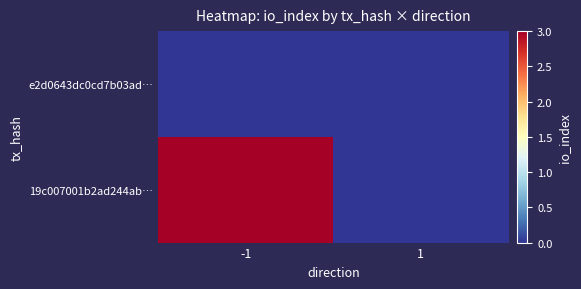

List the series in order of their overall mean, lowest first.

e2d0643dc0cd7b03ad…, 19c007001b2ad244ab…